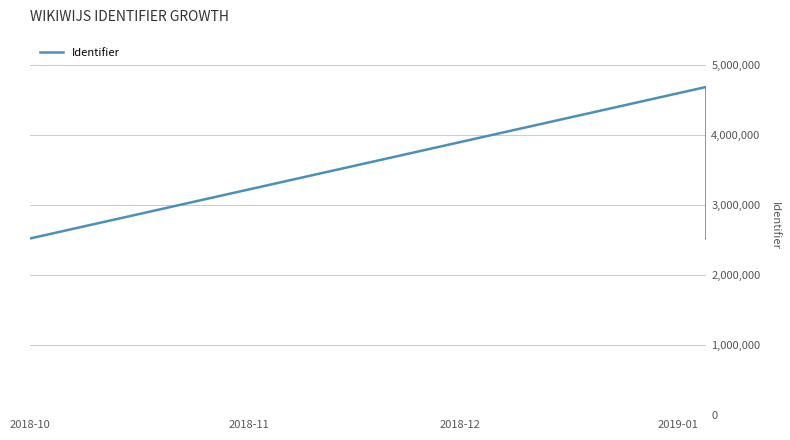

What is the label of the 4th point from the right?

2018-10